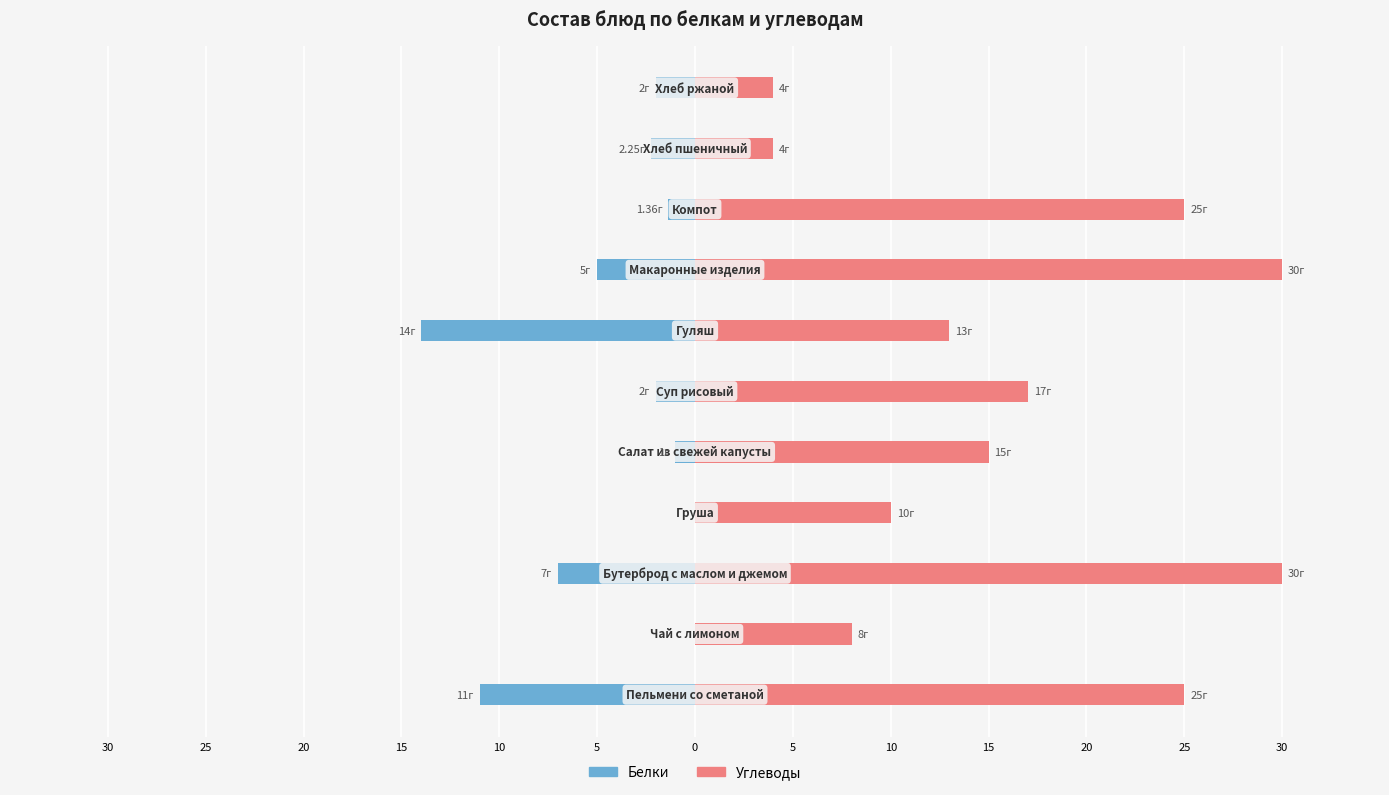

Between 10 and 20, which is larger?

10